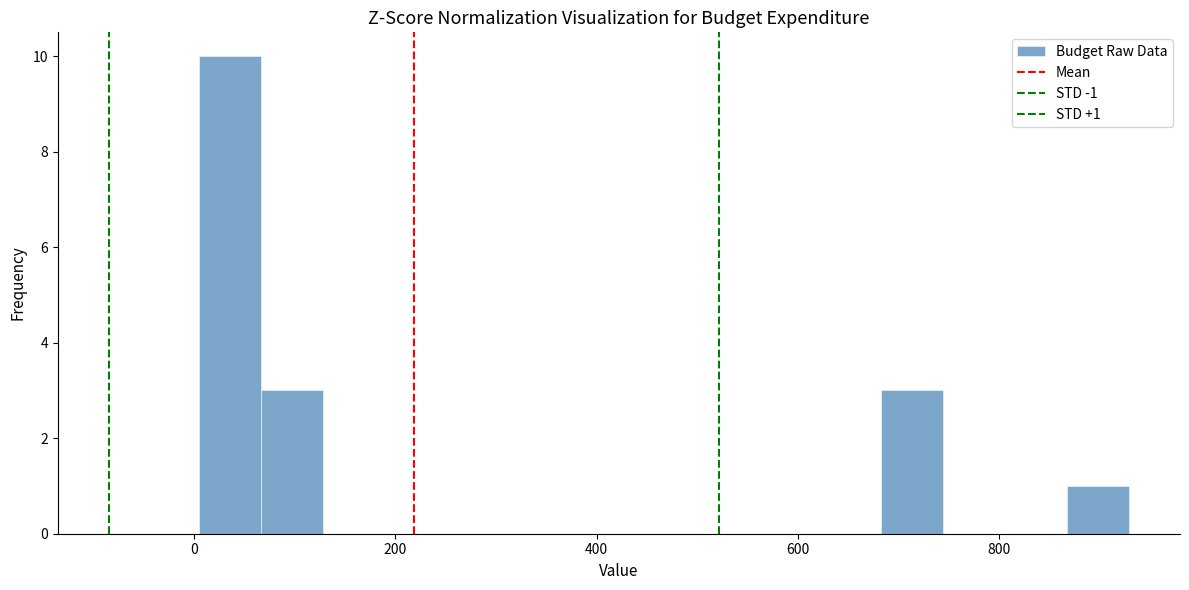

Around what value on the x-axis is the tallest bar? Give the approximate position of its centre, as read against the axis.

40